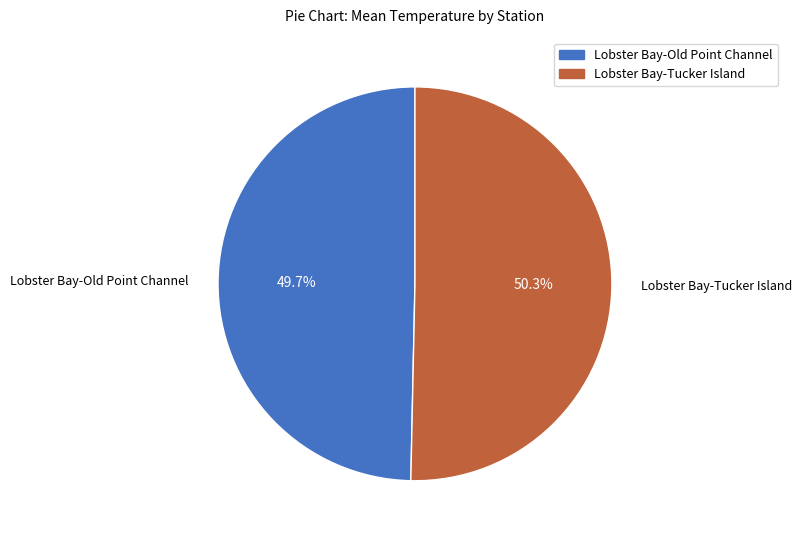

Combined, what portion of the pie is Lobster Bay-Tucker Island and Lobster Bay-Old Point Channel?

100.0%